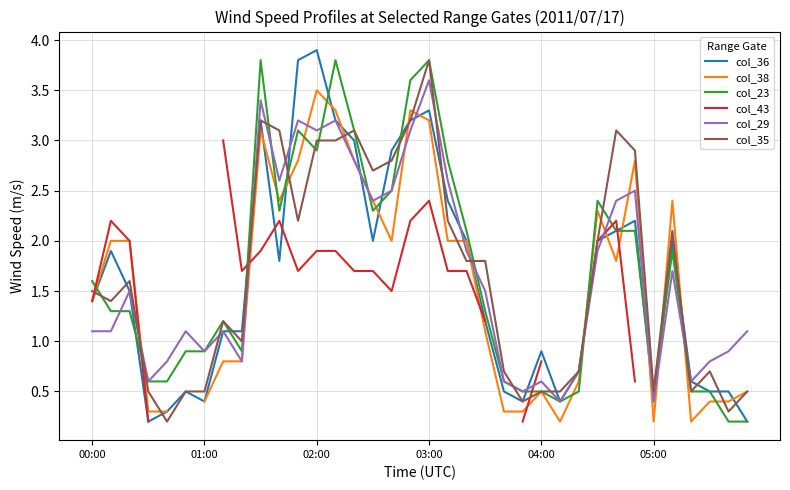

What is the sum of the col_38 values at 26 and 21?

1.7